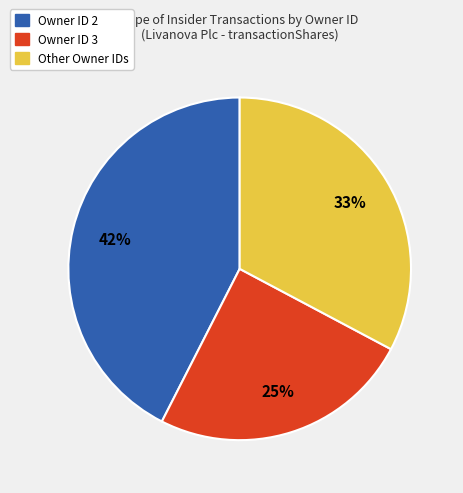

True or false: Owner ID 2 accounts for 42% of the total.

True